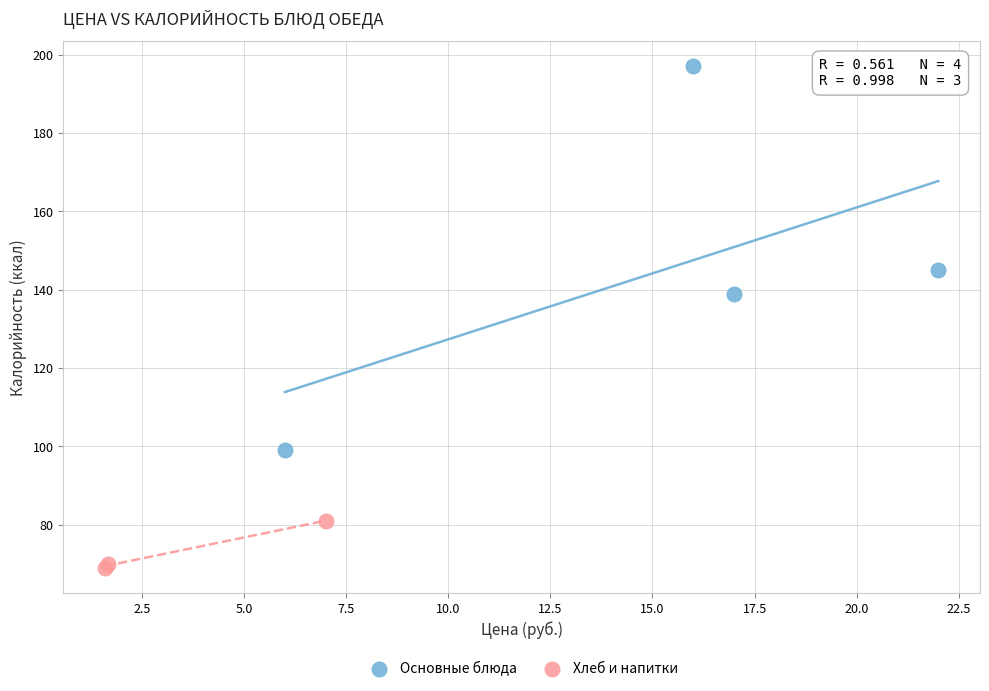

What are all the series names shown in the legend?

Основные блюда, Хлеб и напитки